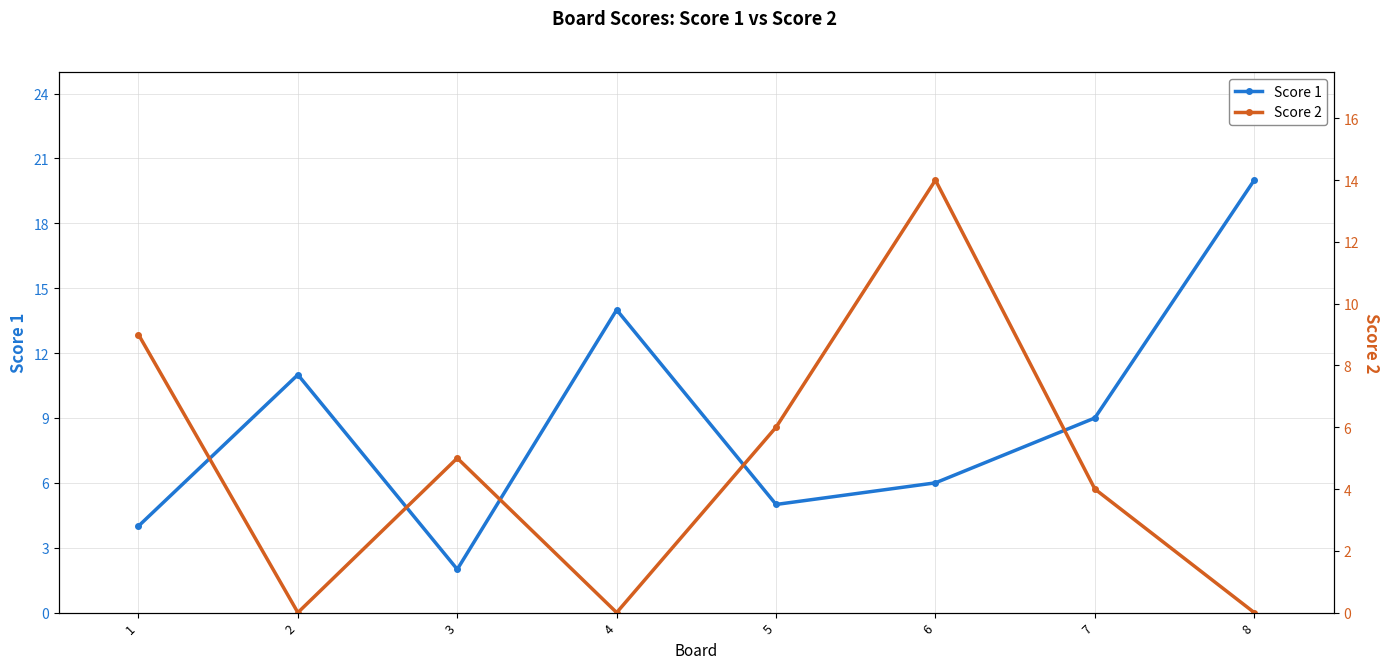

At which category is the sum across all series the highest?

6